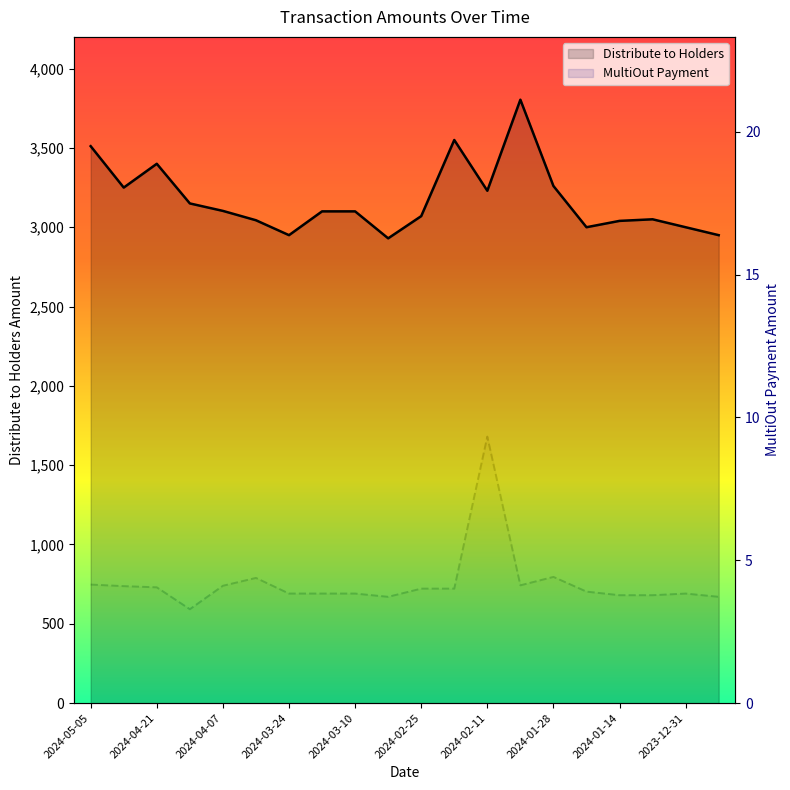

What position from the left is 2024-05-05?

1